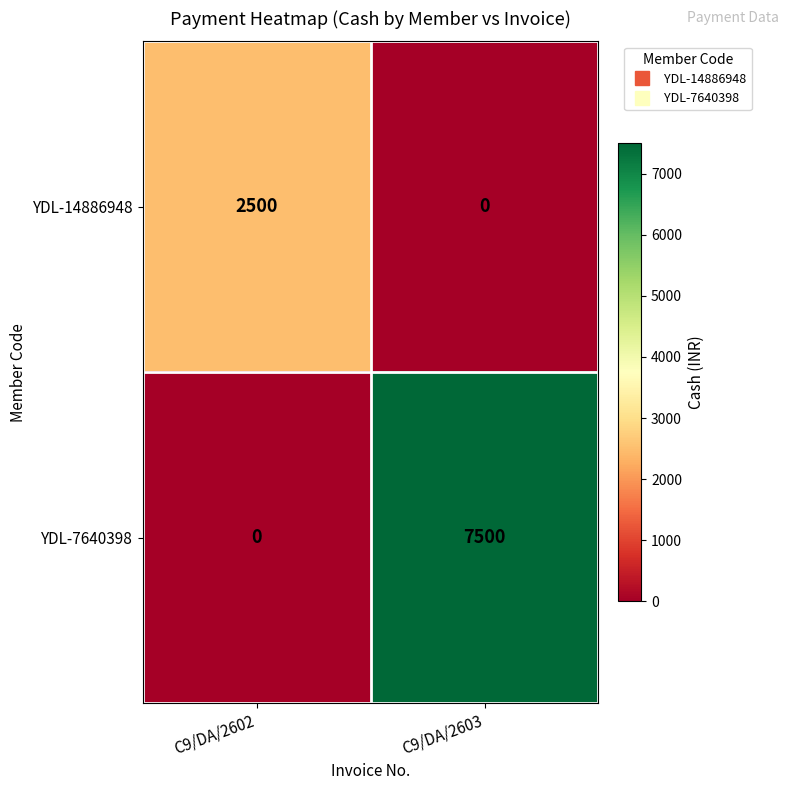

At which category is the sum across all series the highest?

C9/DA/2603